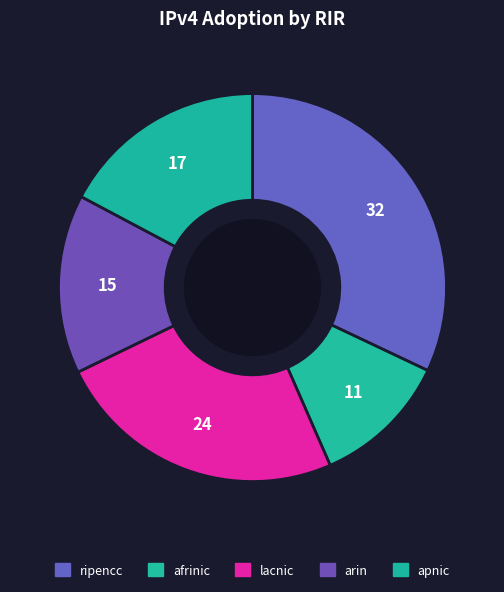

How many segments does this pie chart have?

5